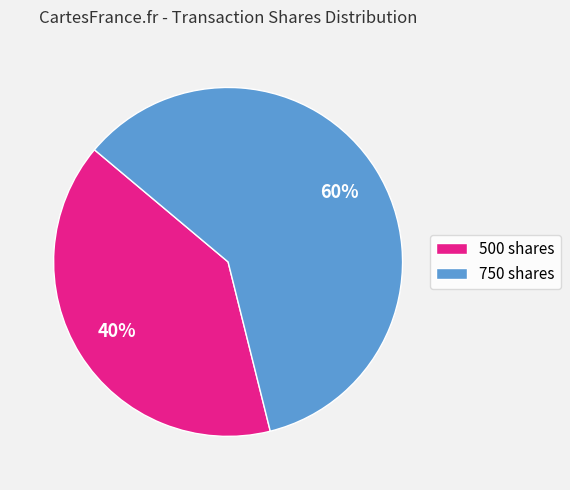

Is there a majority slice in this chart?

Yes